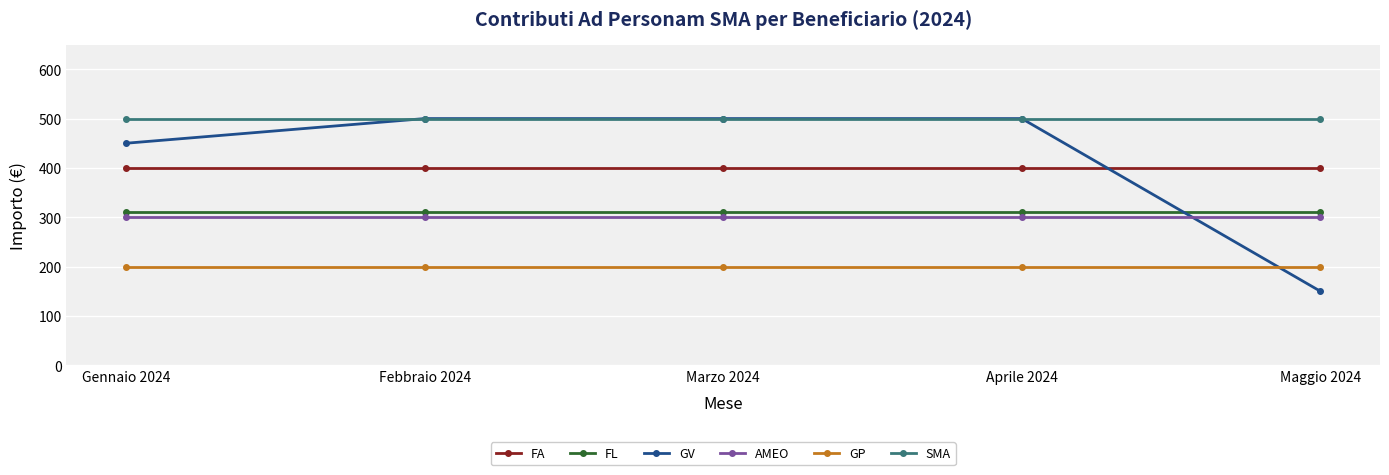

What is the smallest value displayed?

150